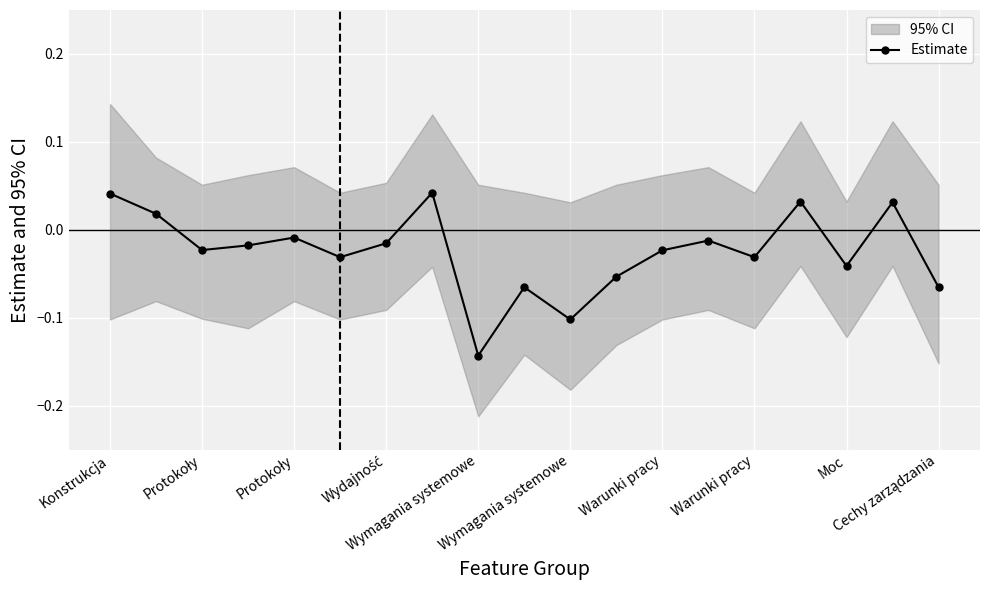

What is the change in value from Wydajność to 10?

-0.1